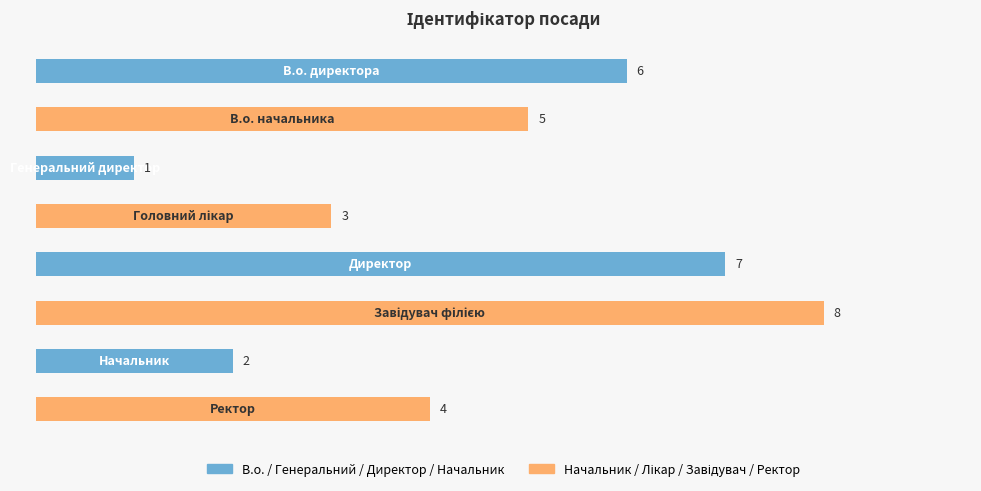

What is the difference between the maximum and minimum values?

7